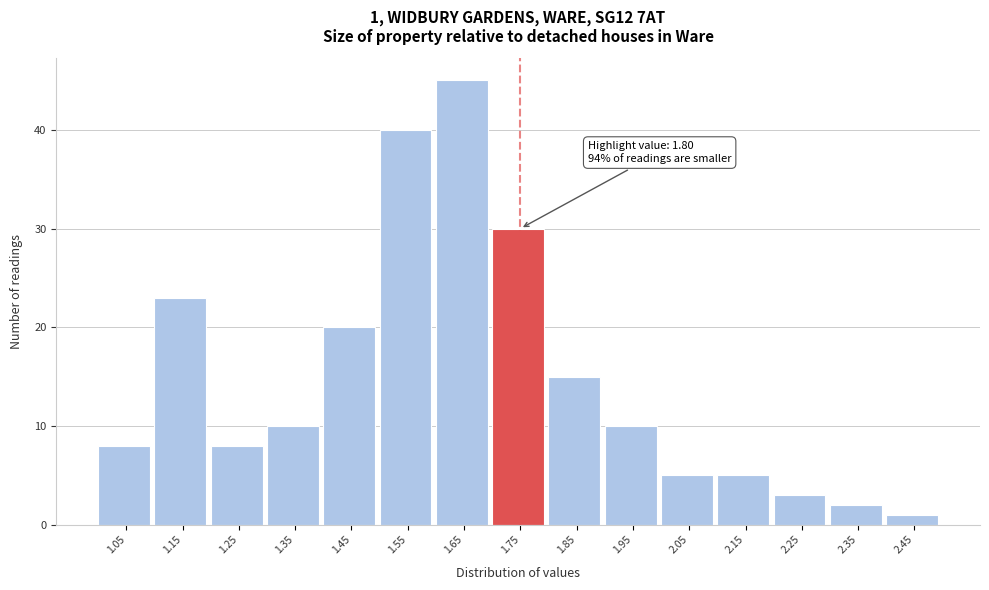

Reading left to right, transcribe all the data shown in this chart.

8	23	8	10	20	40	45	30	15	10	5	5	3	2	1